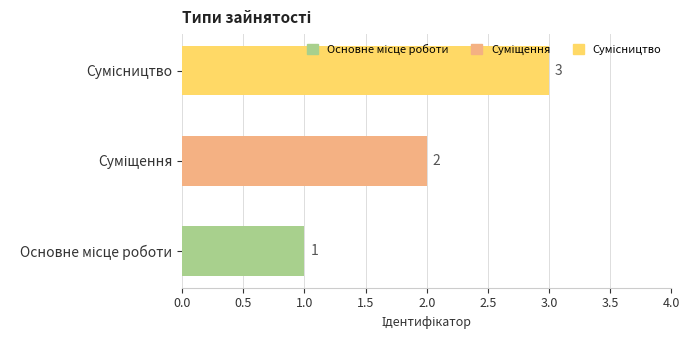

What is the greatest value displayed?

3